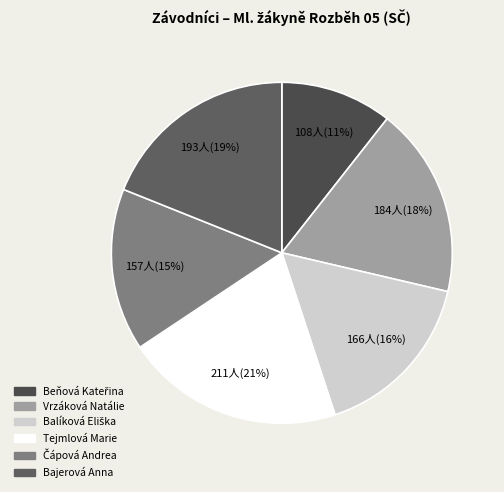

Count the number of slices in the pie.

6